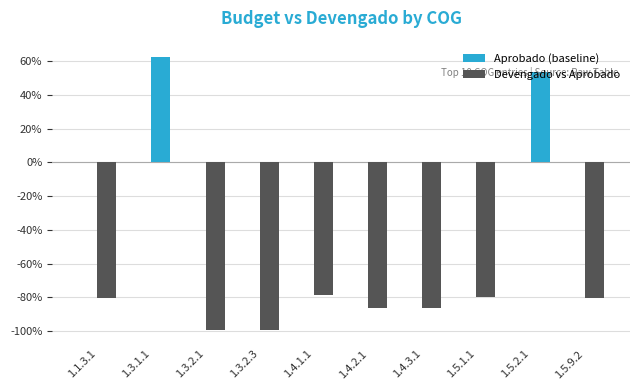

Which has a higher value, 1.3.1.1 or 1.4.2.1?

1.3.1.1